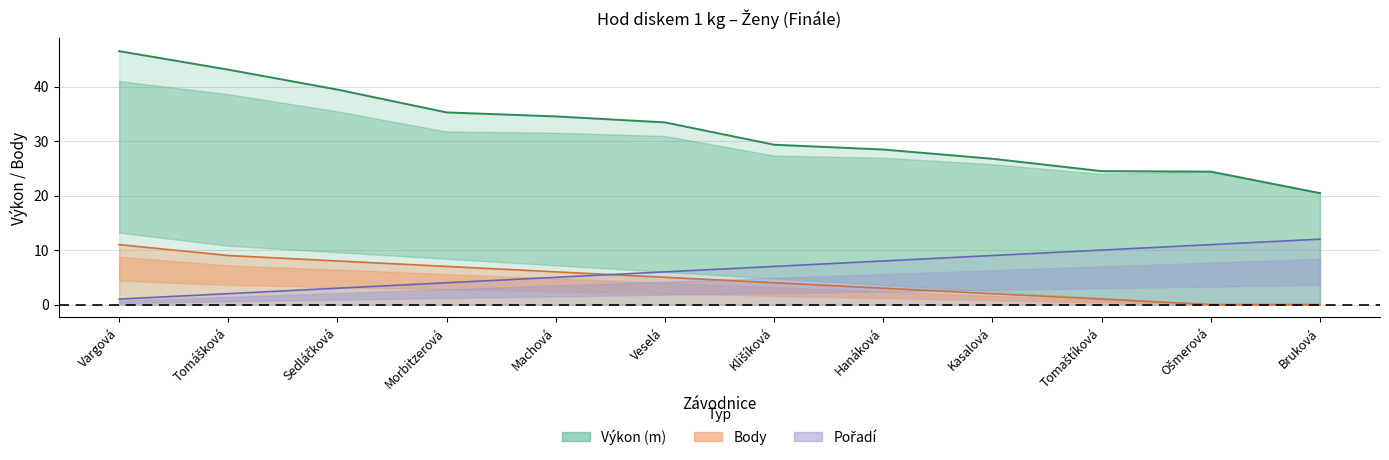

What position from the right is Tomaštíková?

3